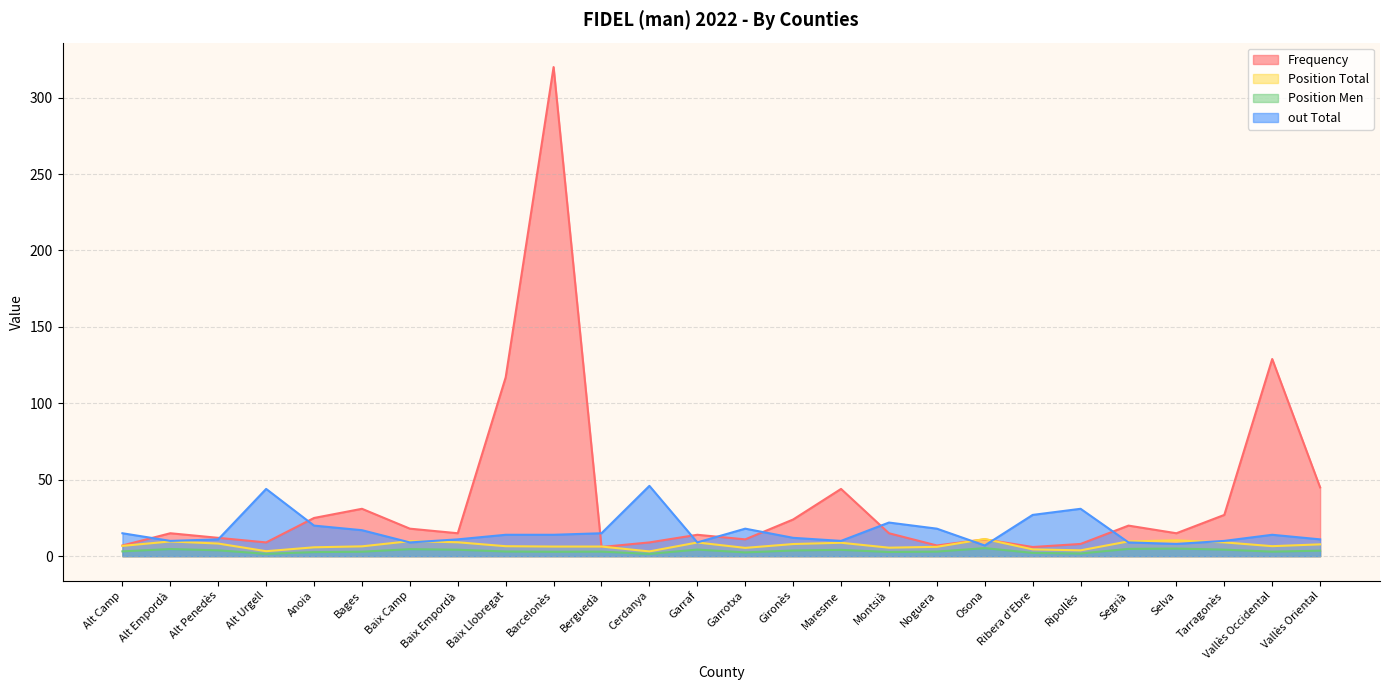

What is the difference between the highest and lowest values at Garrotxa?

15.5